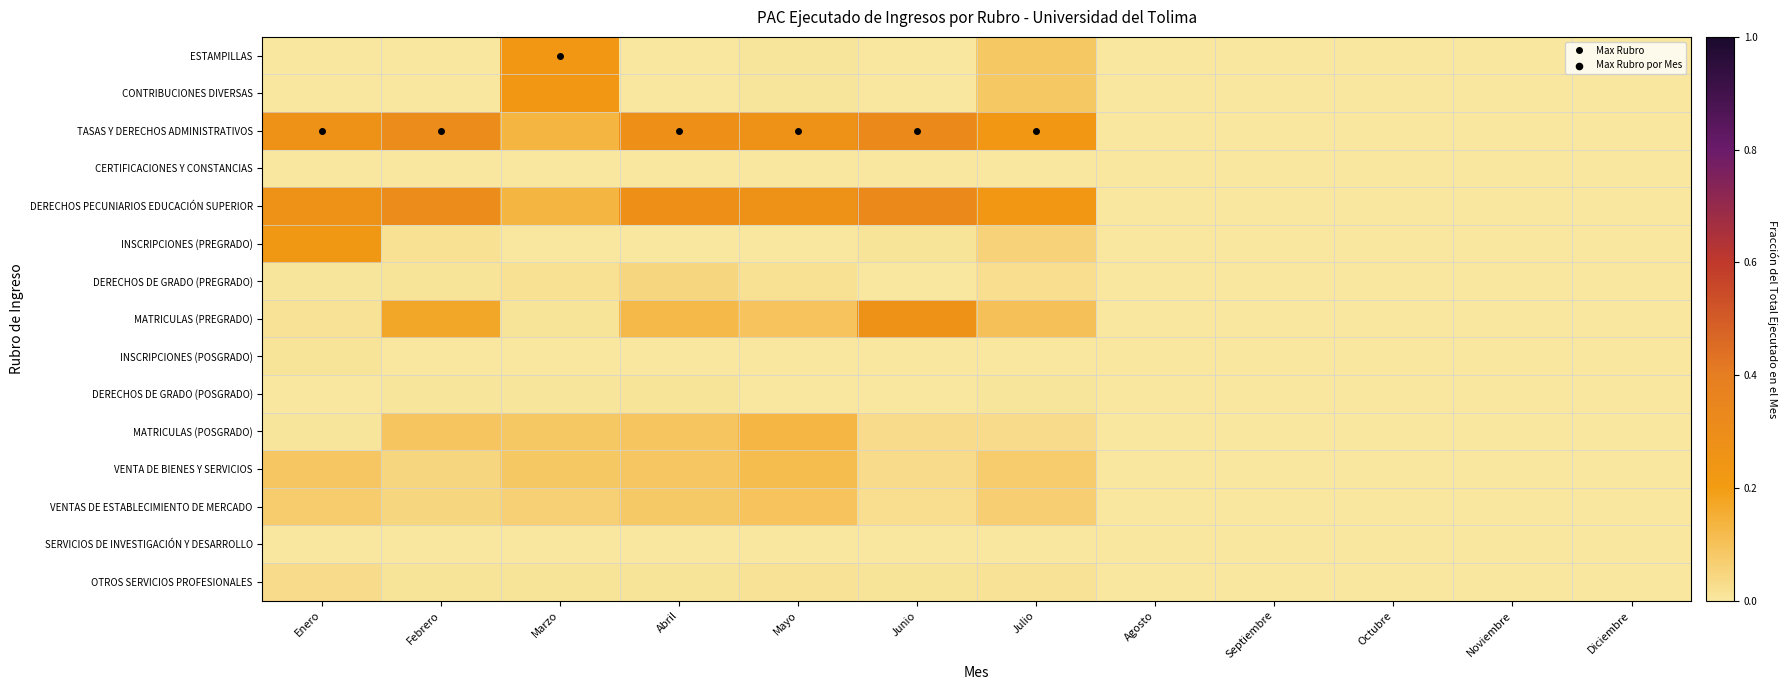

At which category does the chart reach its peak across all series?

Junio